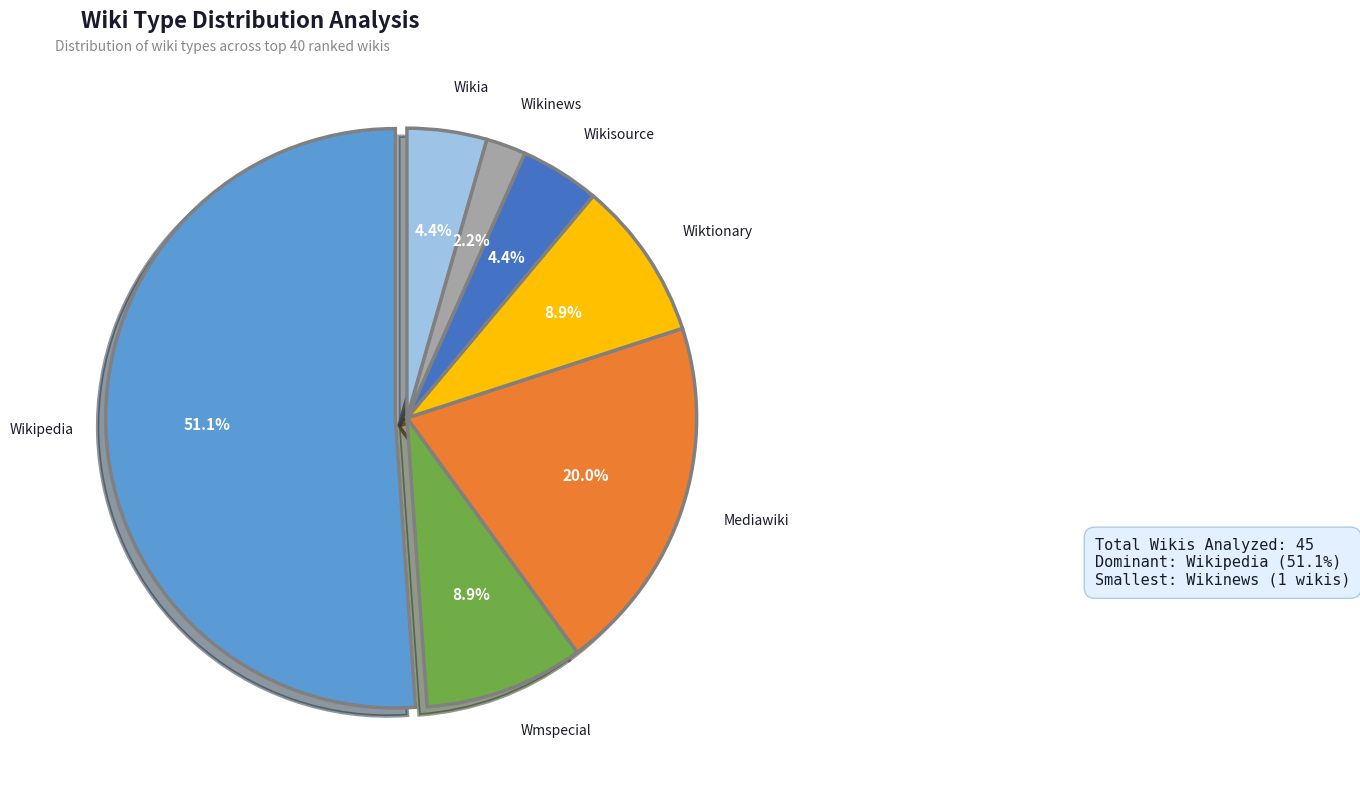

What is the ratio of the value at Wmspecial to the value at Wikia?

2.0